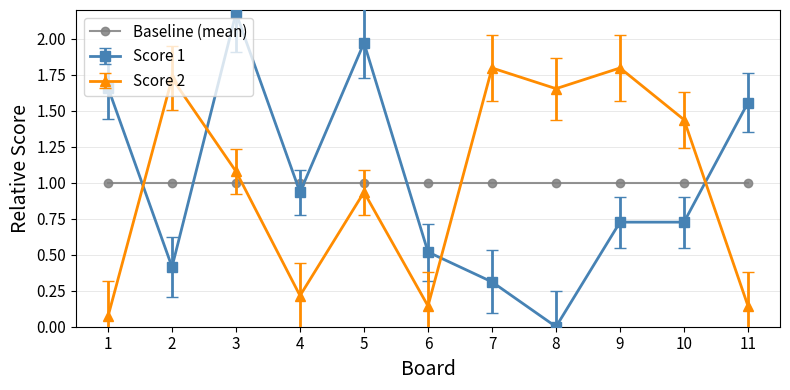

How many interior local peaks does the Score 2 series have?

4